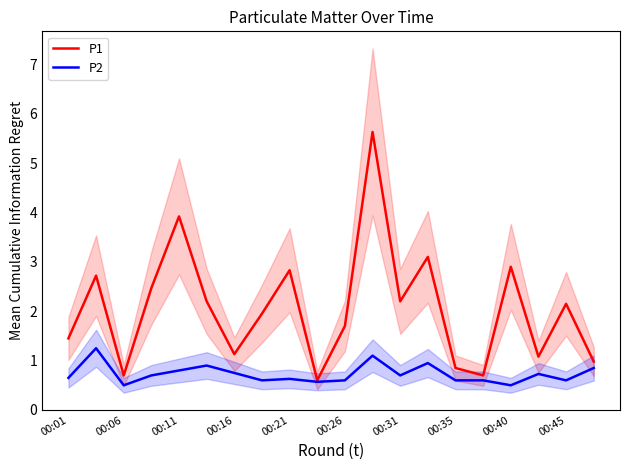

What is the difference between the highest and lowest values at 00:26?

1.3